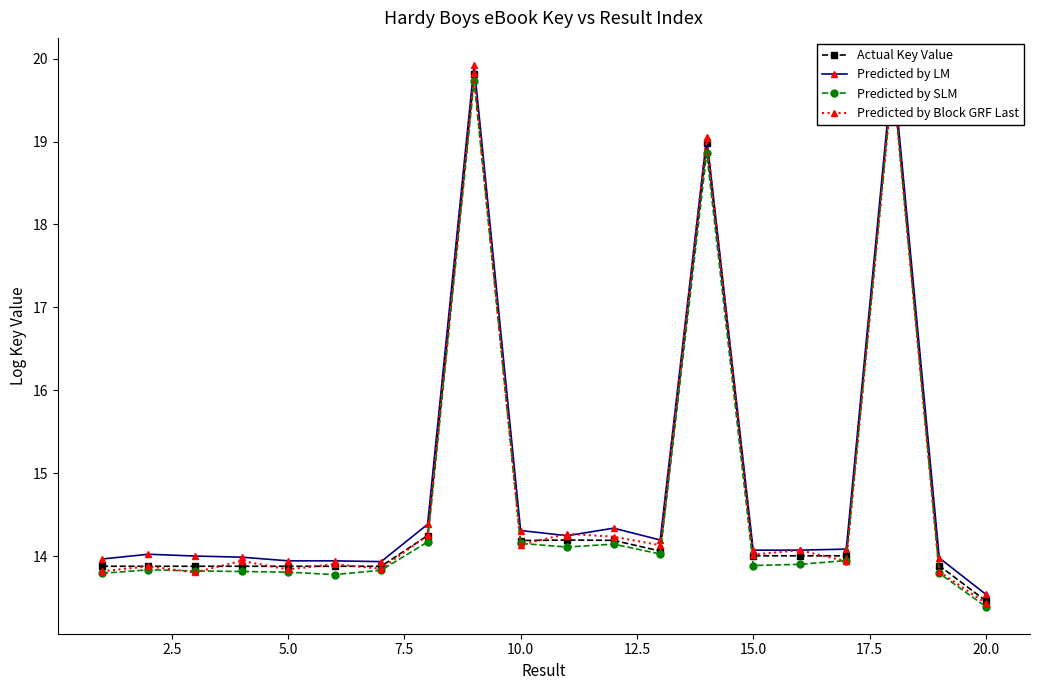

True or false: Actual Key Value has more than 0 interior local peaks.

True